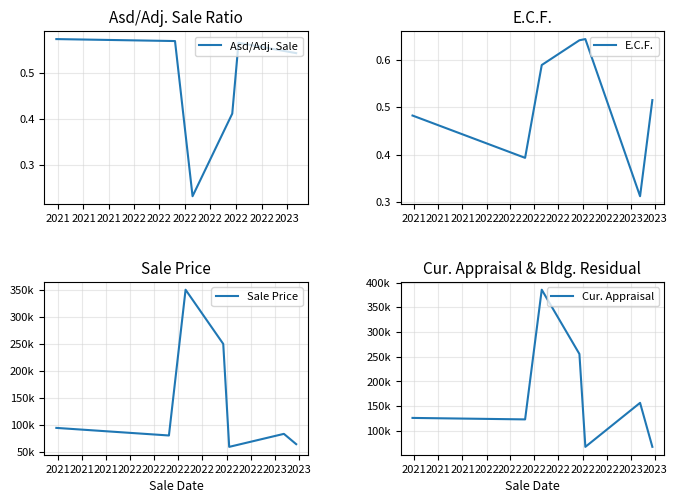

How many categories are shown in the chart?

7